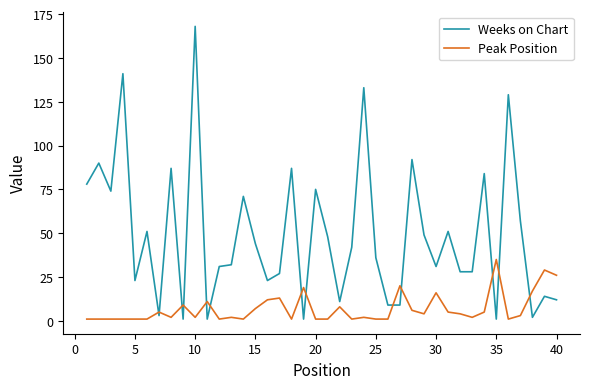

True or false: Weeks on Chart has more than 0 points higher than both neighbors.

True